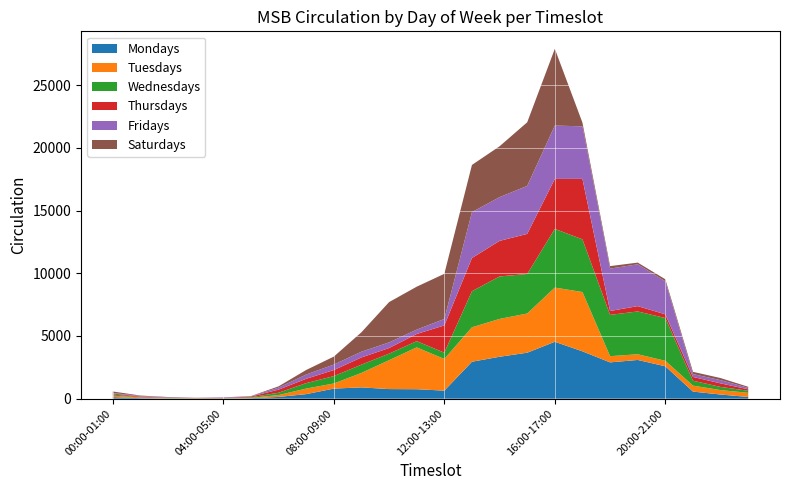

Reading left to right, transcribe all the data shown in this chart.

Mondays: 00:00-01:00=123	01:00-02:00=41	02:00-03:00=16	03:00-04:00=9	04:00-05:00=12	05:00-06:00=36	06:00-07:00=138	07:00-08:00=362	08:00-09:00=803	09:00-10:00=900	10:00-11:00=764	11:00-12:00=753	12:00-13:00=642	13:00-14:00=2946	14:00-15:00=3342	15:00-16:00=3665	16:00-17:00=4537	17:00-18:00=3775	18:00-19:00=2894	19:00-20:00=3087	20:00-21:00=2582	21:00-22:00=564	22:00-23:00=330	23:00-24:00=134
Tuesdays: 00:00-01:00=117	01:00-02:00=55	02:00-03:00=21	03:00-04:00=20	04:00-05:00=15	05:00-06:00=31	06:00-07:00=149	07:00-08:00=443	08:00-09:00=406	09:00-10:00=1153	10:00-11:00=2304	11:00-12:00=3336	12:00-13:00=2525	13:00-14:00=2745	14:00-15:00=3017	15:00-16:00=3125	16:00-17:00=4321	17:00-18:00=4727	18:00-19:00=493	19:00-20:00=455	20:00-21:00=435	21:00-22:00=476	22:00-23:00=353	23:00-24:00=333
Wednesdays: 00:00-01:00=97	01:00-02:00=19	02:00-03:00=20	03:00-04:00=12	04:00-05:00=11	05:00-06:00=47	06:00-07:00=186	07:00-08:00=434	08:00-09:00=590	09:00-10:00=660	10:00-11:00=522	11:00-12:00=496	12:00-13:00=501	13:00-14:00=2878	14:00-15:00=3388	15:00-16:00=3153	16:00-17:00=4680	17:00-18:00=4201	18:00-19:00=3294	19:00-20:00=3412	20:00-21:00=3411	21:00-22:00=391	22:00-23:00=253	23:00-24:00=165
Thursdays: 00:00-01:00=74	01:00-02:00=49	02:00-03:00=10	03:00-04:00=15	04:00-05:00=19	05:00-06:00=54	06:00-07:00=248	07:00-08:00=347	08:00-09:00=484	09:00-10:00=575	10:00-11:00=448	11:00-12:00=573	12:00-13:00=2173	13:00-14:00=2645	14:00-15:00=2836	15:00-16:00=3196	16:00-17:00=3984	17:00-18:00=4822	18:00-19:00=310	19:00-20:00=426	20:00-21:00=298	21:00-22:00=303	22:00-23:00=284	23:00-24:00=116
Fridays: 00:00-01:00=43	01:00-02:00=54	02:00-03:00=34	03:00-04:00=4	04:00-05:00=42	05:00-06:00=25	06:00-07:00=160	07:00-08:00=339	08:00-09:00=435	09:00-10:00=457	10:00-11:00=448	11:00-12:00=348	12:00-13:00=513	13:00-14:00=3659	14:00-15:00=3486	15:00-16:00=3827	16:00-17:00=4256	17:00-18:00=4191	18:00-19:00=3380	19:00-20:00=3335	20:00-21:00=2631	21:00-22:00=226	22:00-23:00=257	23:00-24:00=115
Saturdays: 00:00-01:00=120	01:00-02:00=30	02:00-03:00=30	03:00-04:00=11	04:00-05:00=4	05:00-06:00=13	06:00-07:00=101	07:00-08:00=363	08:00-09:00=636	09:00-10:00=1550	10:00-11:00=3214	11:00-12:00=3423	12:00-13:00=3601	13:00-14:00=3765	14:00-15:00=4057	15:00-16:00=5072	16:00-17:00=6118	17:00-18:00=290	18:00-19:00=200	19:00-20:00=135	20:00-21:00=163	21:00-22:00=180	22:00-23:00=167	23:00-24:00=84